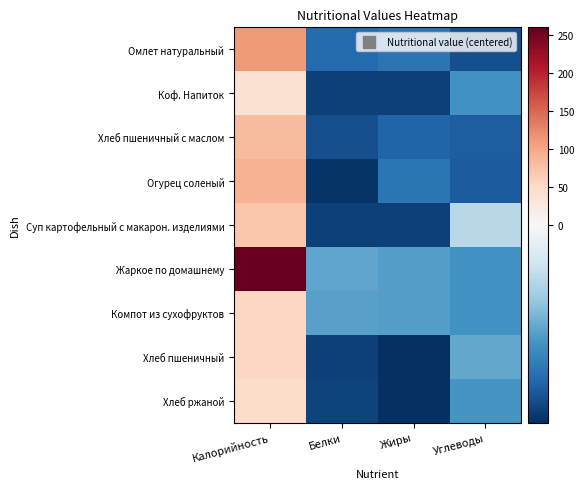

How many categories are shown in the chart?

4